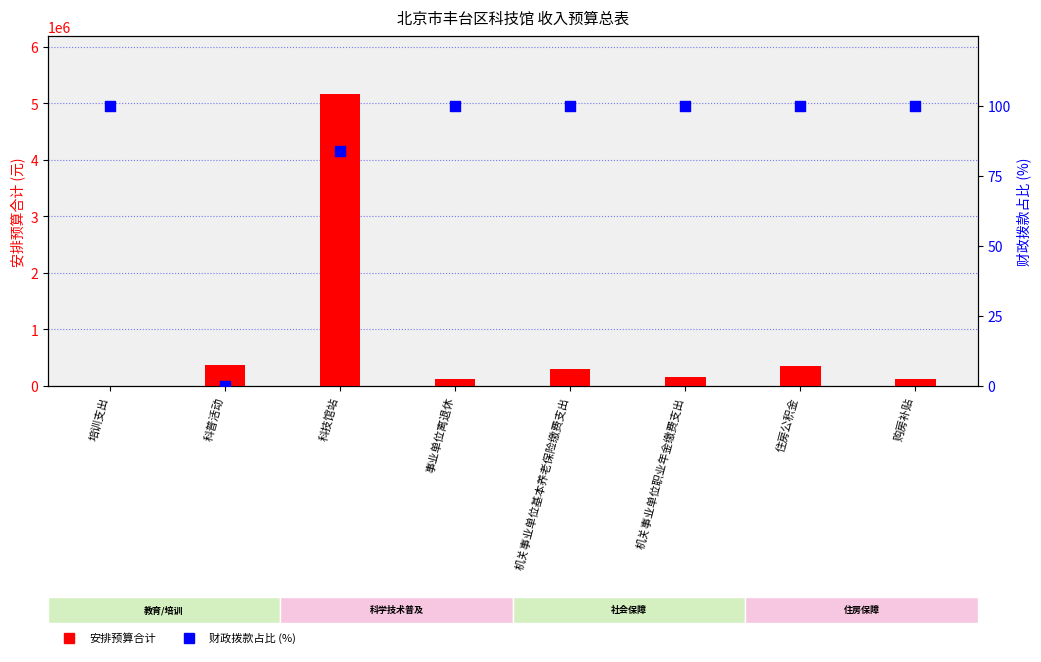

Which series has the largest total across all categories?

安排预算合计